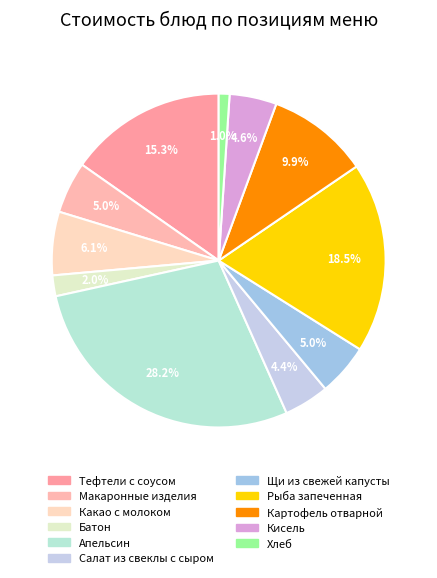

Which slice is the smallest?

Хлеб